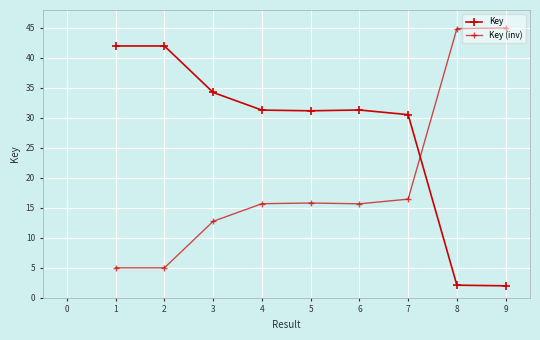

List the series in order of their overall mean, lowest first.

Key (inv), Key